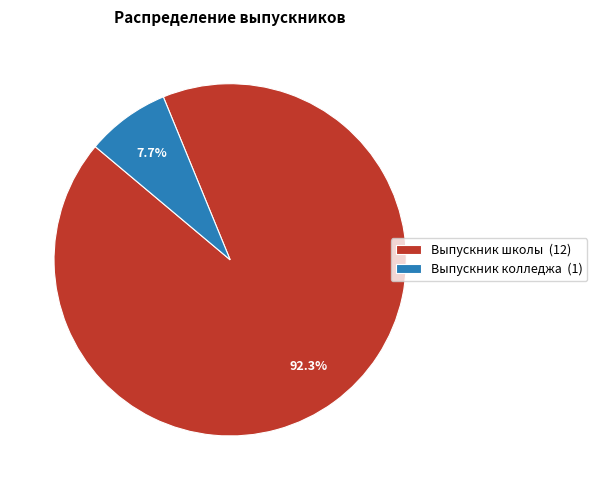

Count the number of slices in the pie.

2